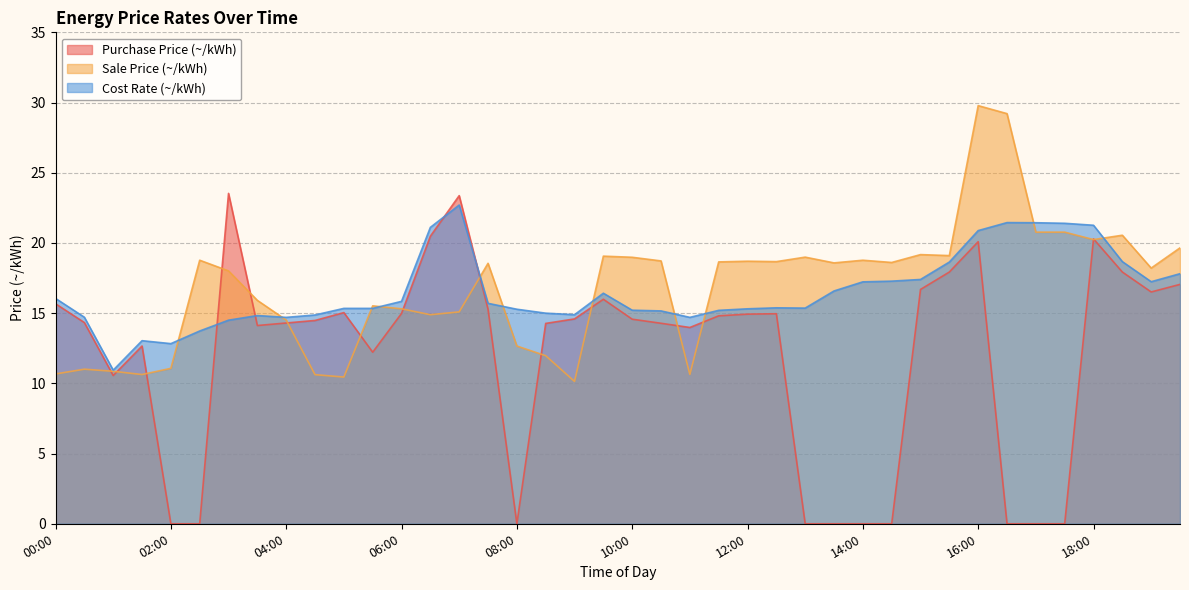

How many values in the Sale Price (~/kWh) series exceed 18?

23